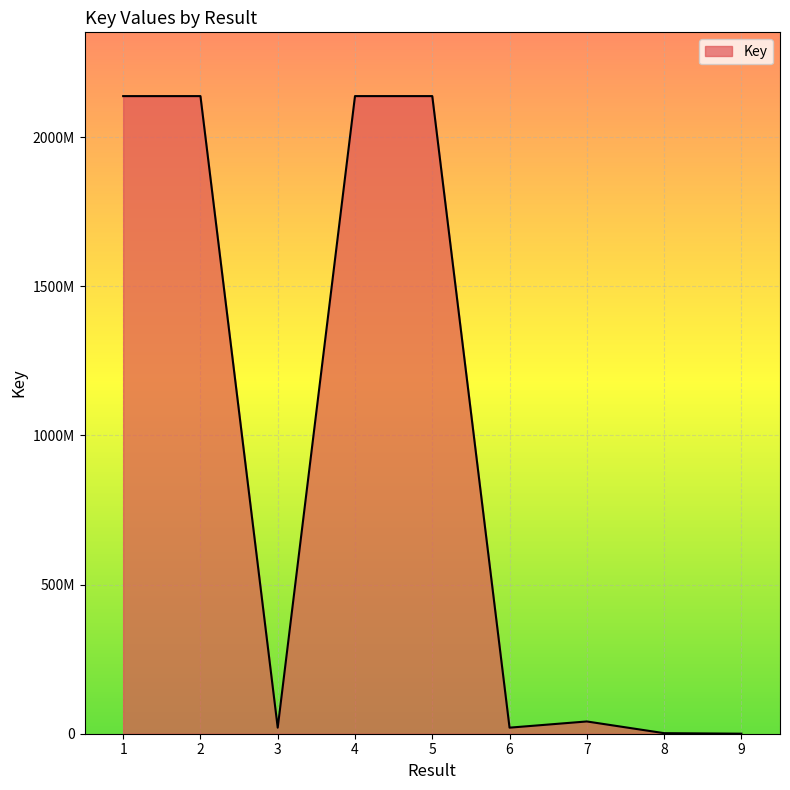

How many points are lower than both their immediate neighbors (excluding endpoints)?

2